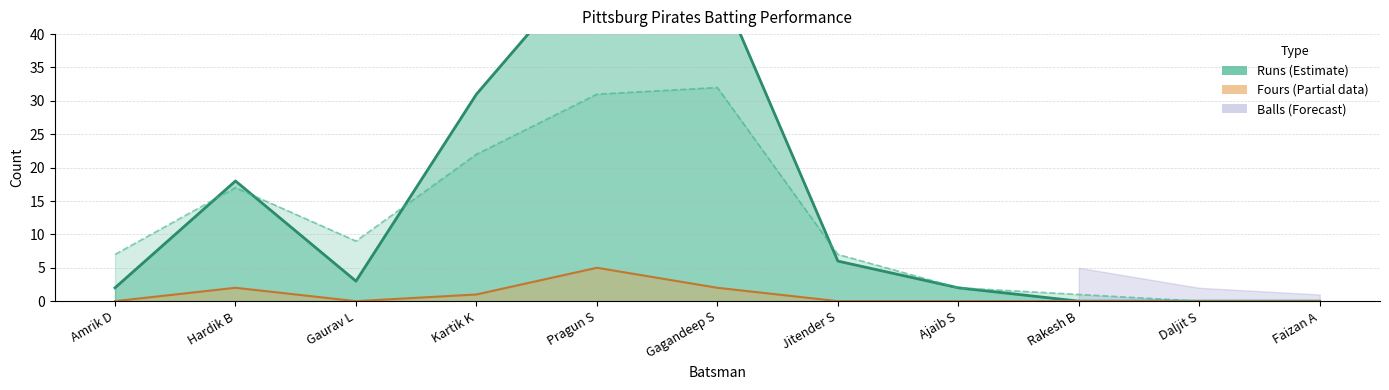

True or false: Runs has a value of 6 at Jitender S.

True